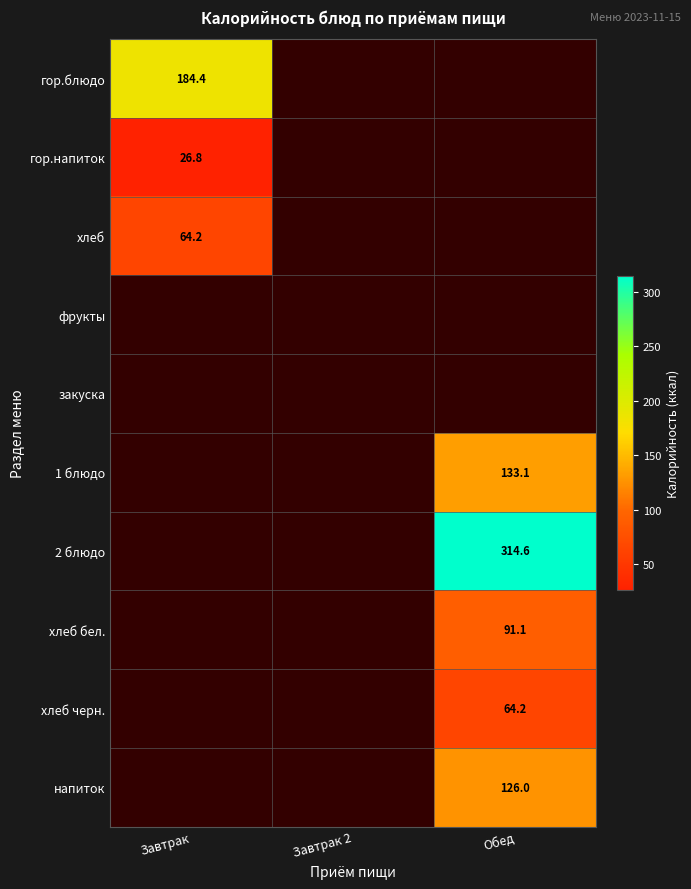

Count the number of data series in this chart.

10